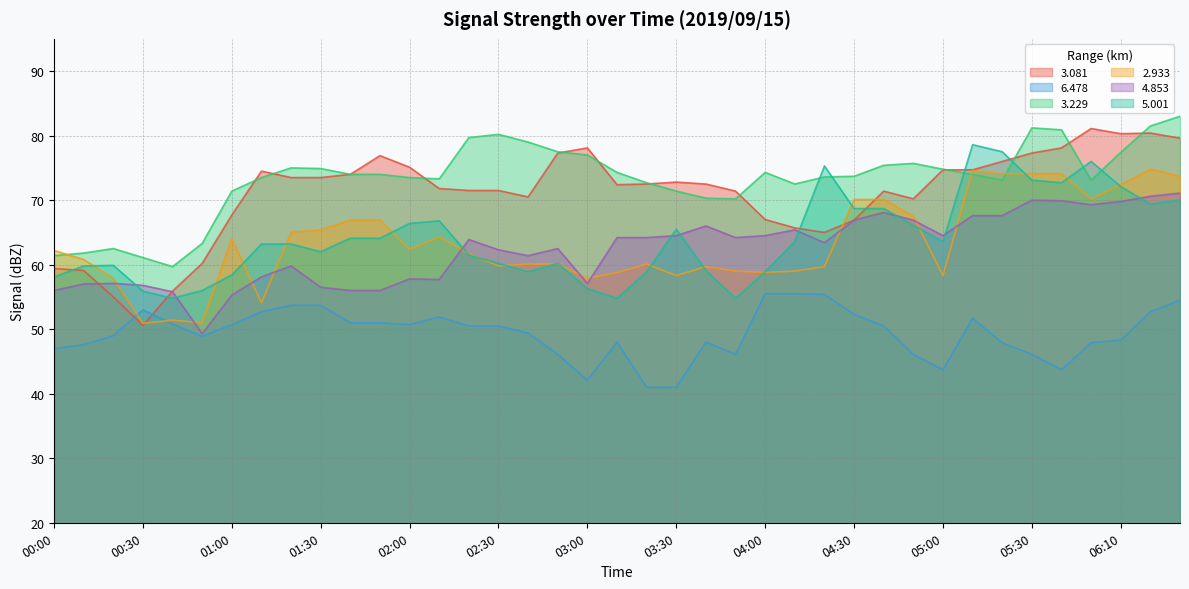

Reading left to right, extract all data points from this chart.

  3.081: 59.4	59.1	55.0	50.6	55.9	60.2	67.7	74.5	73.5	73.5	74.0	76.9	75.1	71.8	71.5	71.5	70.5	77.3	78.1	72.4	72.5	72.8	72.5	71.4	67.0	65.7	65.0	66.9	71.4	70.2	74.7	74.7	76.0	77.3	78.1	81.1	80.3	80.4	79.6
  6.478: 47.0	47.6	49.0	53.0	50.8	48.9	50.7	52.7	53.7	53.7	51.0	51.0	50.7	51.9	50.5	50.5	49.4	46.1	42.1	48.0	41.0	41.0	48.0	46.1	55.5	55.5	55.4	52.3	50.5	46.1	43.7	51.7	47.9	46.1	43.7	47.9	48.3	52.7	54.5
  3.229: 61.4	61.8	62.5	61.1	59.7	63.3	71.4	73.5	75.0	74.9	74.0	74.0	73.5	73.3	79.7	80.2	79.0	77.5	77.0	74.3	72.7	71.4	70.3	70.2	74.3	72.5	73.6	73.7	75.4	75.7	74.8	74.0	73.1	81.2	80.9	73.1	77.4	81.5	83.0
  2.933: 62.2	60.8	57.9	50.9	51.4	51.0	64.0	54.1	65.0	65.4	66.9	66.9	62.4	64.3	61.7	59.8	60.1	60.1	57.9	58.8	60.1	58.3	59.7	59.0	58.8	59.0	59.7	70.1	70.1	67.5	58.3	74.6	74.1	74.1	74.1	70.2	72.4	74.8	73.7
  4.853: 56.0	57.0	57.1	56.8	55.8	49.3	55.3	58.1	59.8	56.5	56.0	56.0	57.8	57.7	63.9	62.3	61.4	62.5	57.1	64.2	64.2	64.5	66.0	64.2	64.5	65.4	63.4	66.9	68.1	66.9	64.5	67.6	67.6	70.0	69.9	69.3	69.8	70.6	71.1
  5.001: 58.1	59.8	59.9	55.9	54.8	56.0	58.4	63.2	63.2	62.0	64.1	64.1	66.4	66.8	61.5	60.2	58.9	60.2	56.3	54.8	58.9	65.5	59.1	54.8	58.9	63.6	75.3	68.7	68.7	66.1	63.6	78.6	77.5	73.1	72.7	76.0	72.1	69.4	70.0